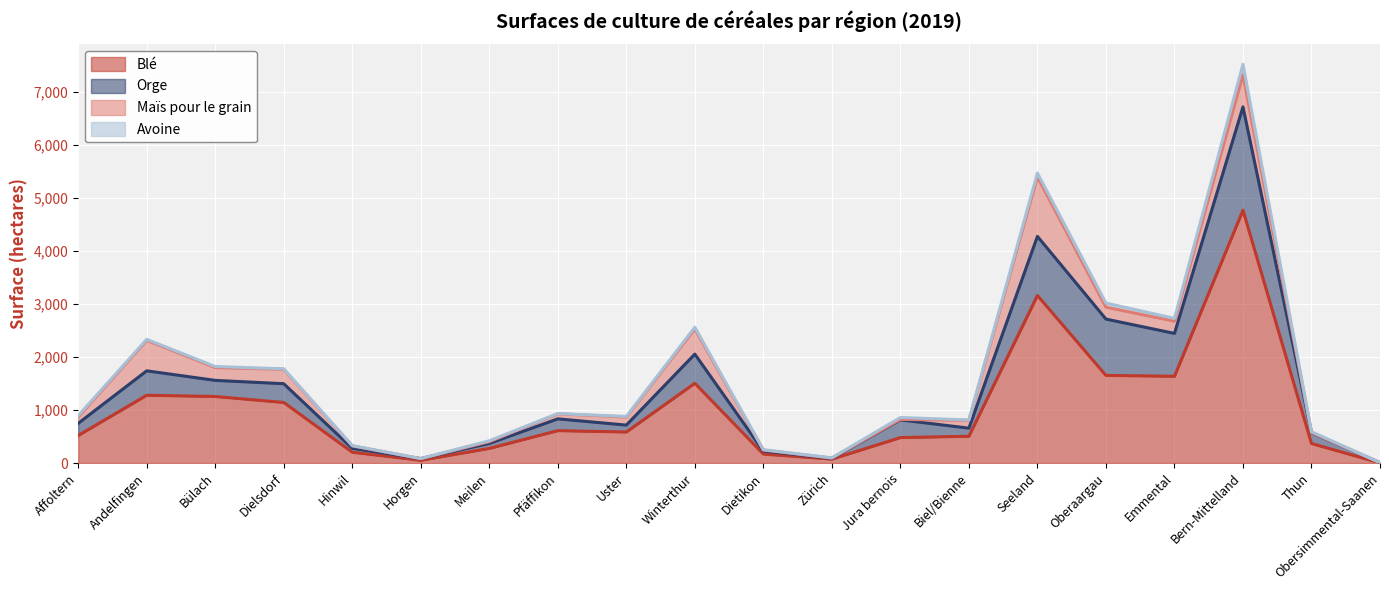

What is the maximum value for Blé?

4768.9